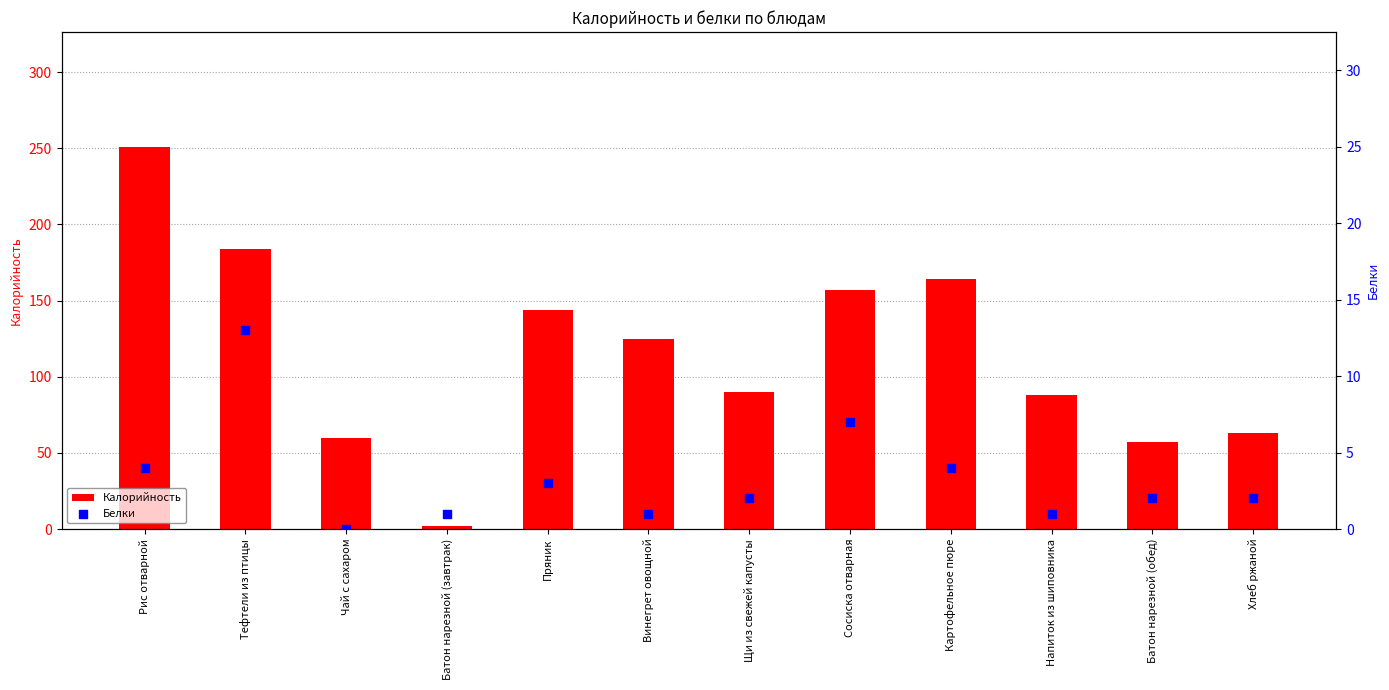

What is the total value across all series at Хлеб ржаной?

65